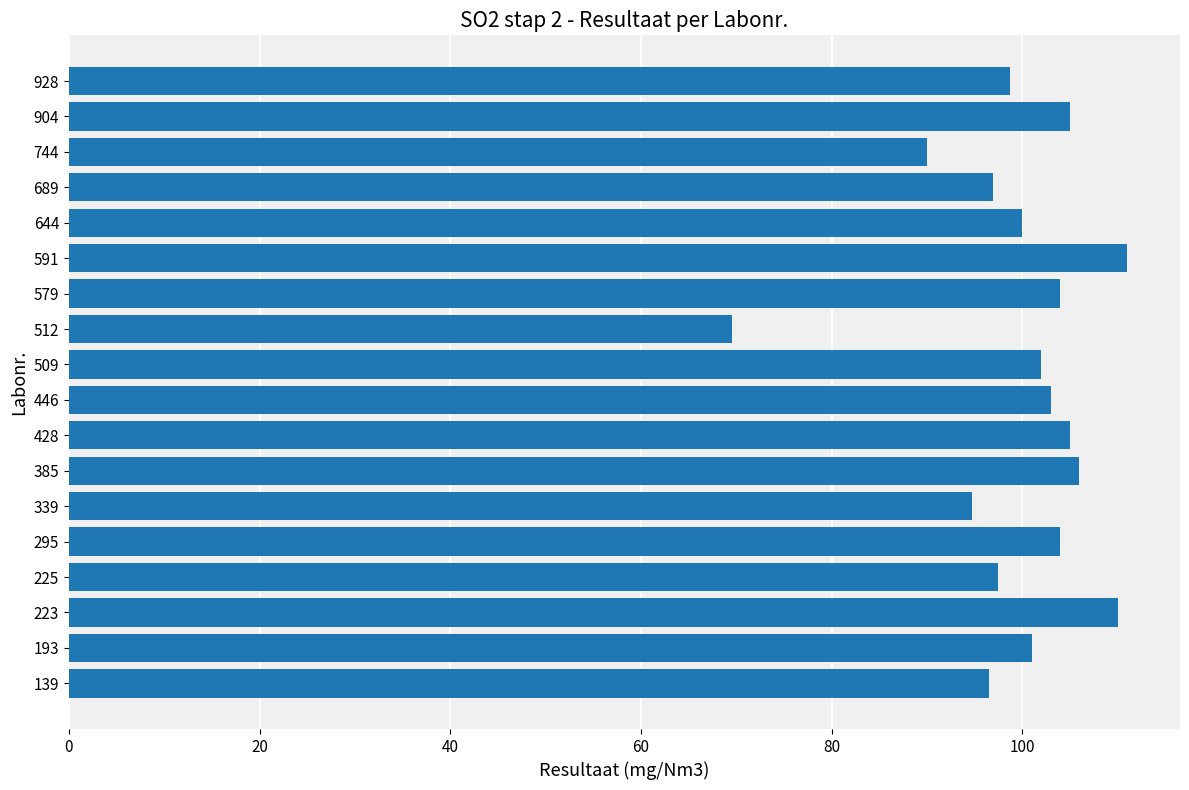

The chart shows a value of 100.0 at 644. True or false?

True